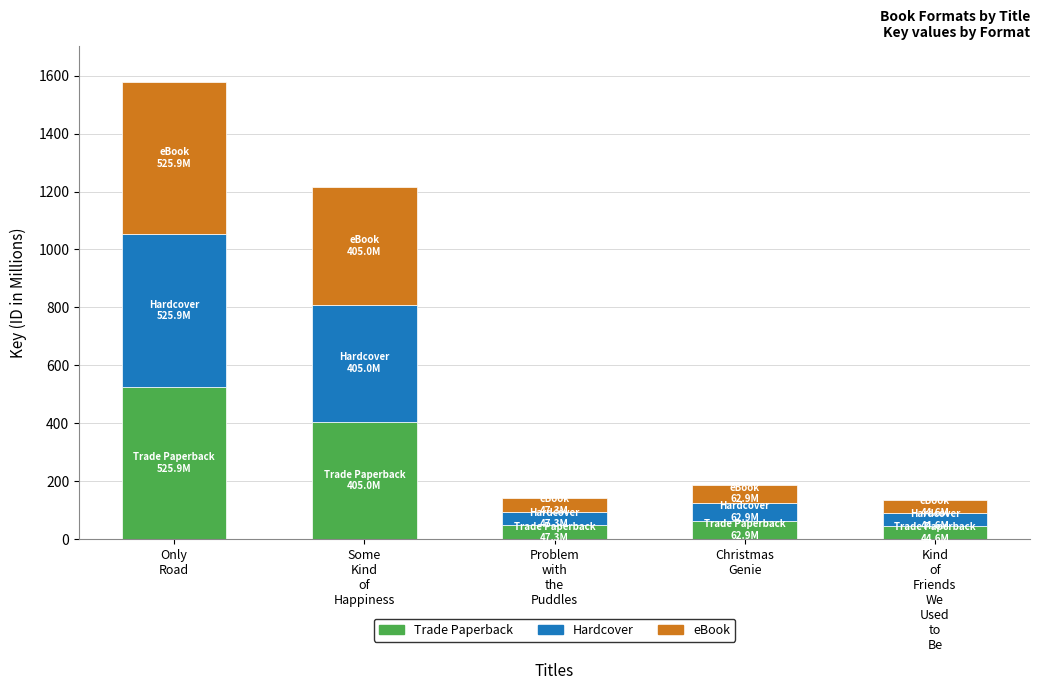

What is the sum of all Trade Paperback values?

1085.7